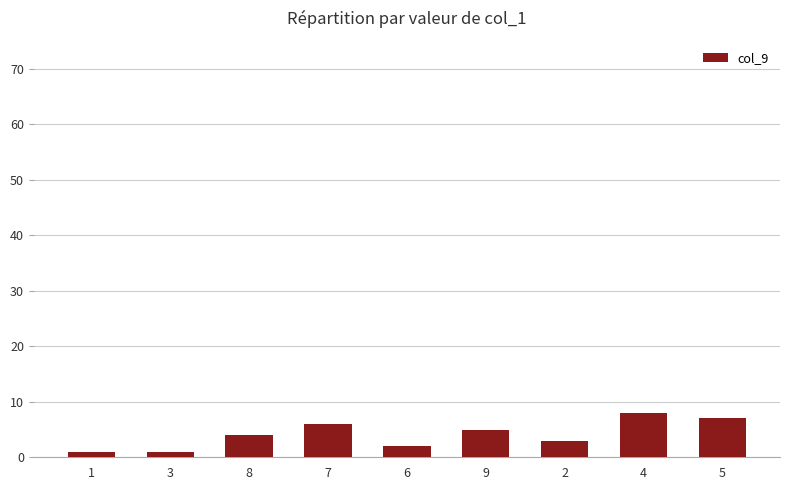

Reading right to left, list all the values displayed in this chart.

5=7	4=8	2=3	9=5	6=2	7=6	8=4	3=1	1=1